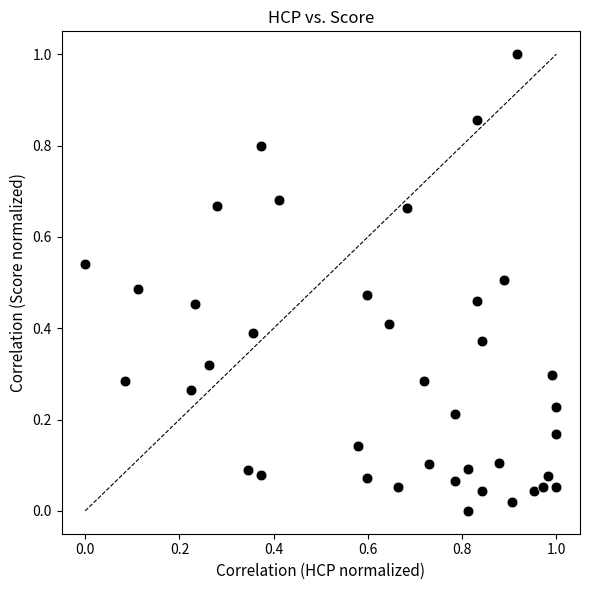

What is the range of X values (max minus min)?

1.0